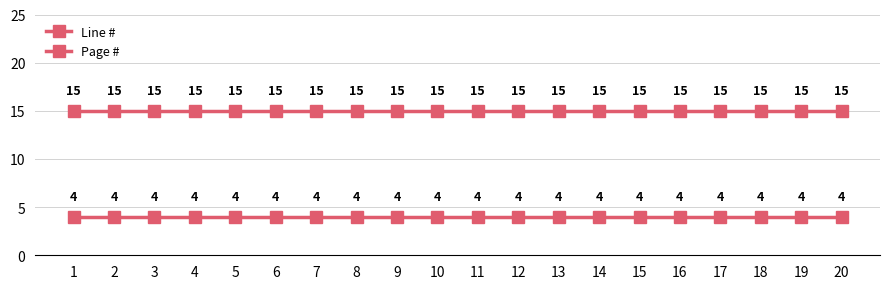

How many data points does each series have?

20